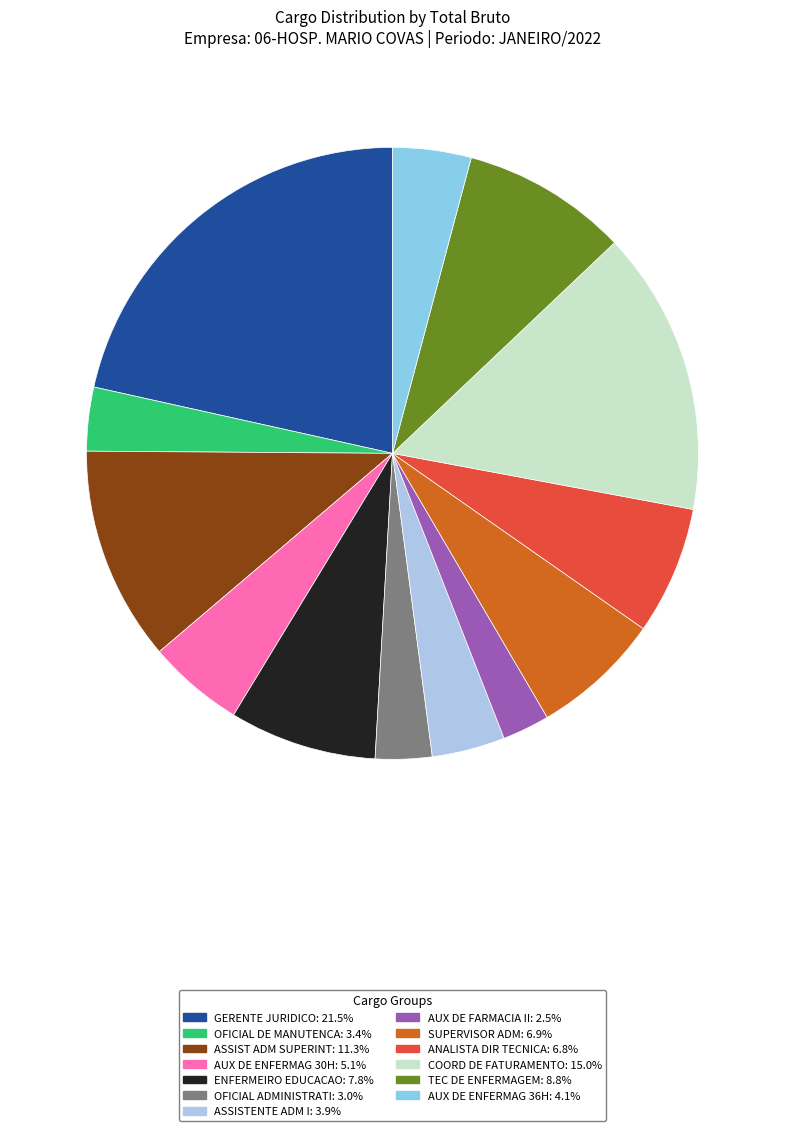

Is TEC DE ENFERMAGEM the majority of the pie?

No